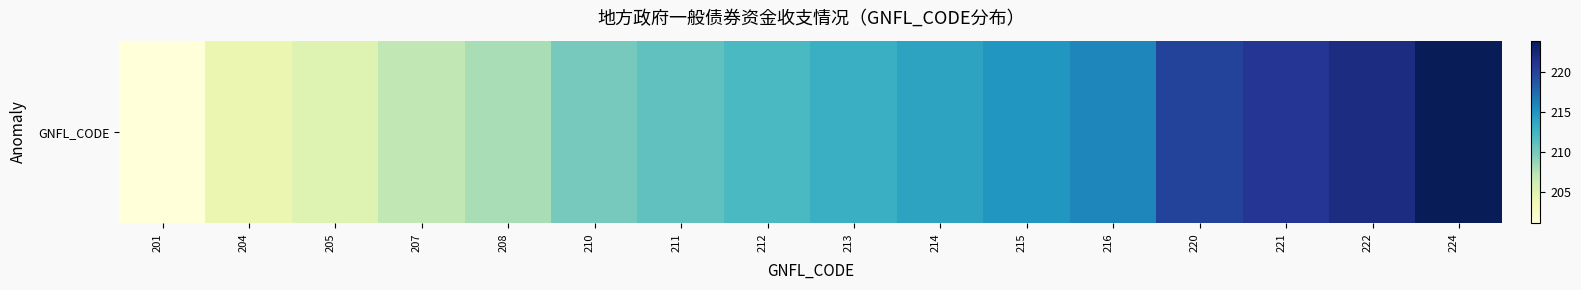

Reading left to right, extract all data points from this chart.

201	204	205	207	208	210	211	212	213	214	215	216	220	221	222	224